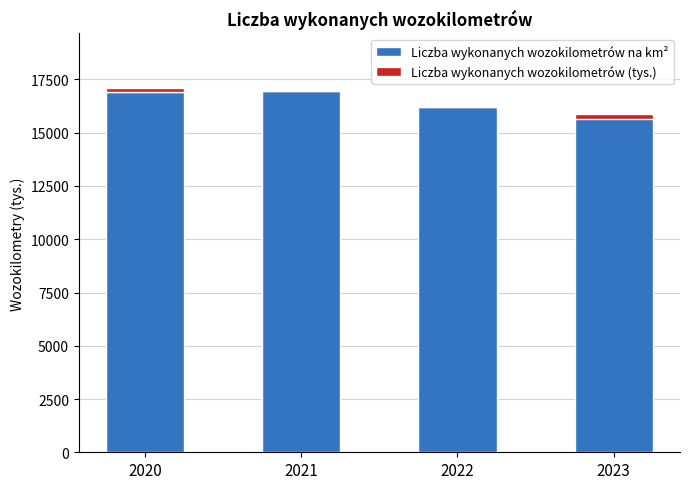

What are all the series names shown in the legend?

Liczba wykonanych wozokilometrów na km², Liczba wykonanych wozokilometrów (tys.)